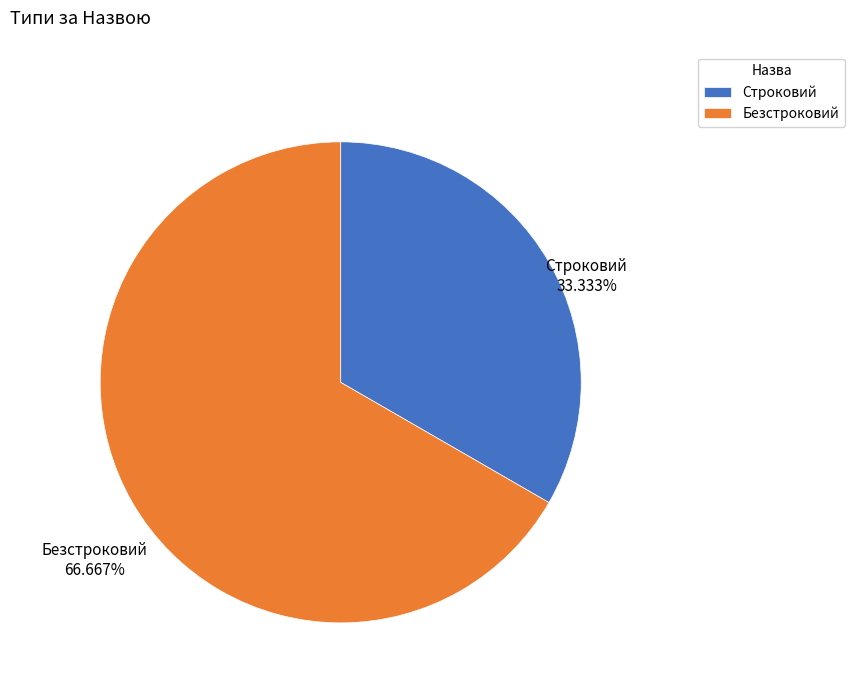

Count the number of slices in the pie.

2